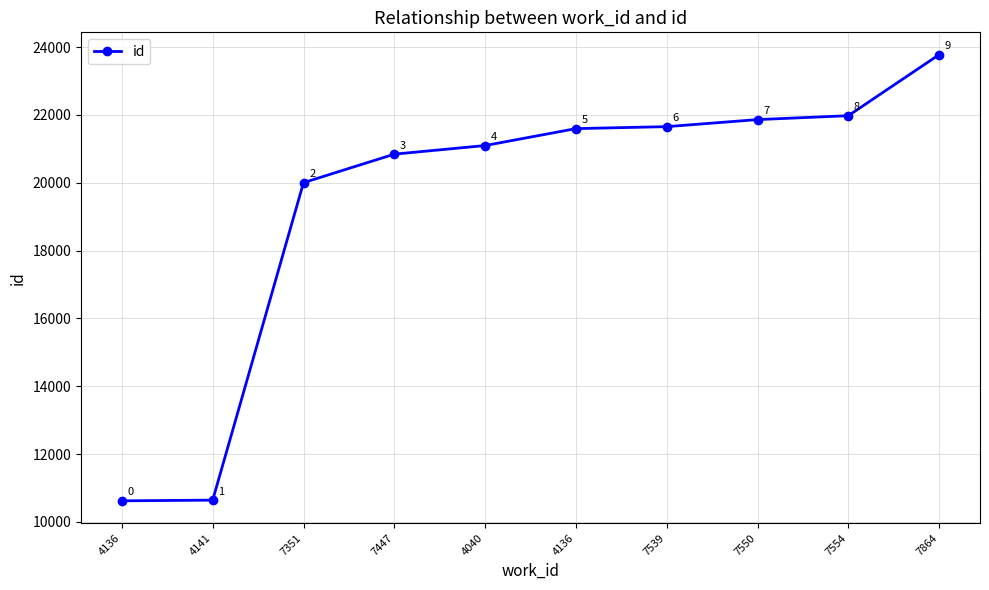

Does the chart have visible grid lines?

Yes